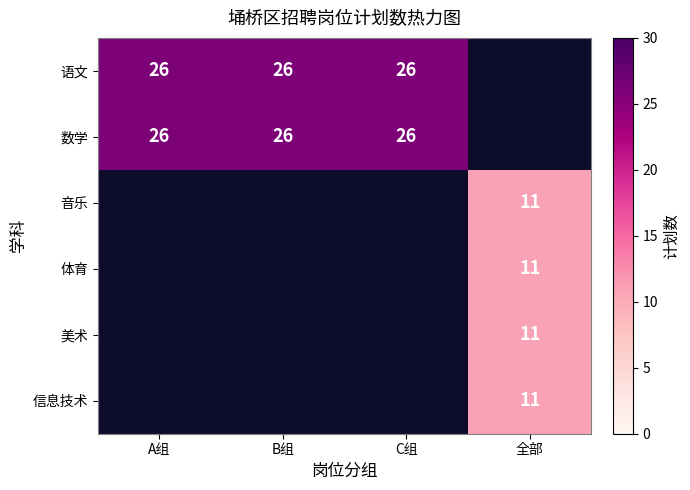

Is it true that 语文 equals 26 at C组?

True